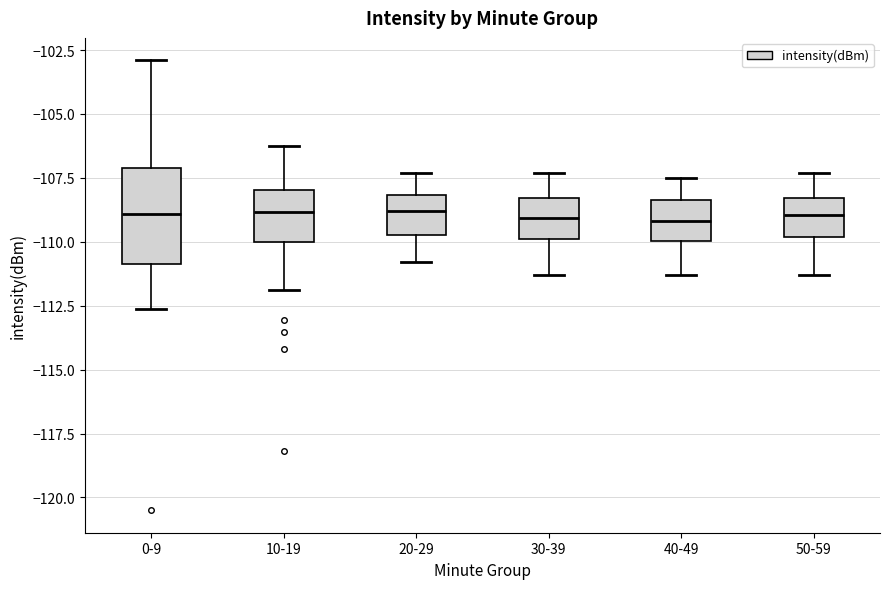

Where does the lower whisker of the box for 40-49 end on the y-axis? The values are not printed on the chart, so give them approximately, as read against the axis.

-111.5